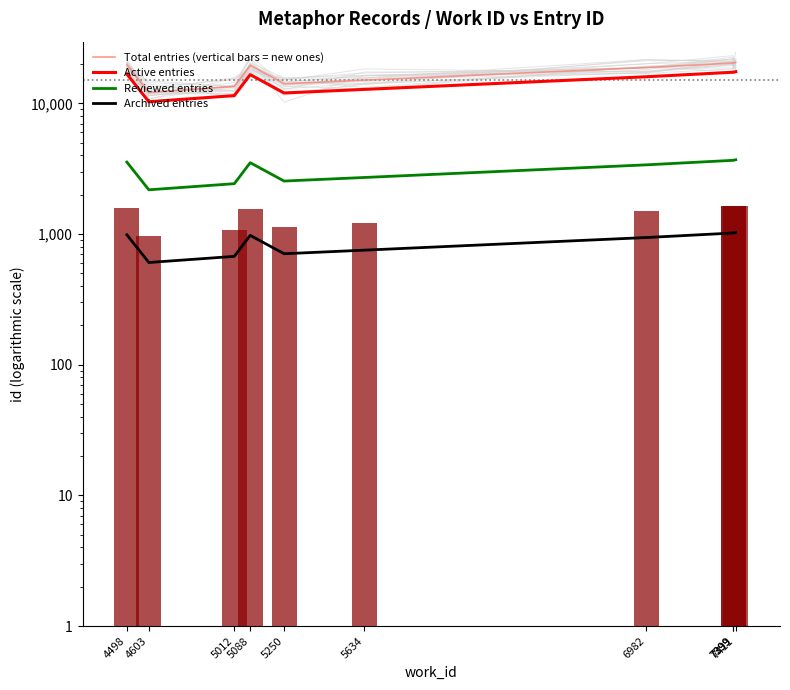

Between 5250 and 7399, which is larger?

7399